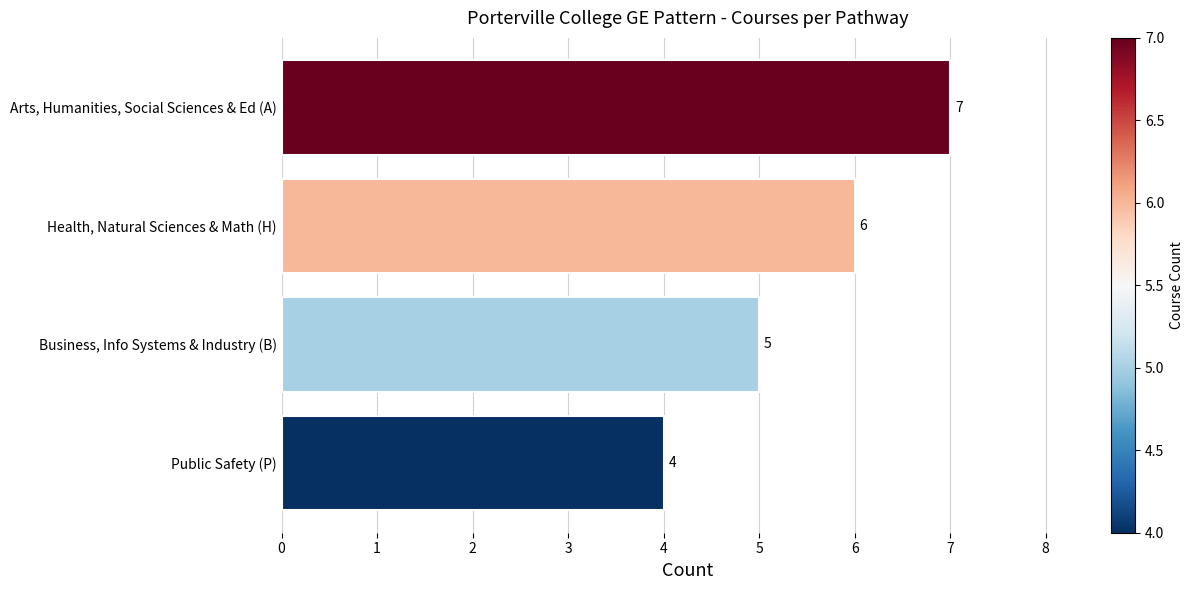

What is the difference between the maximum and minimum values?

3